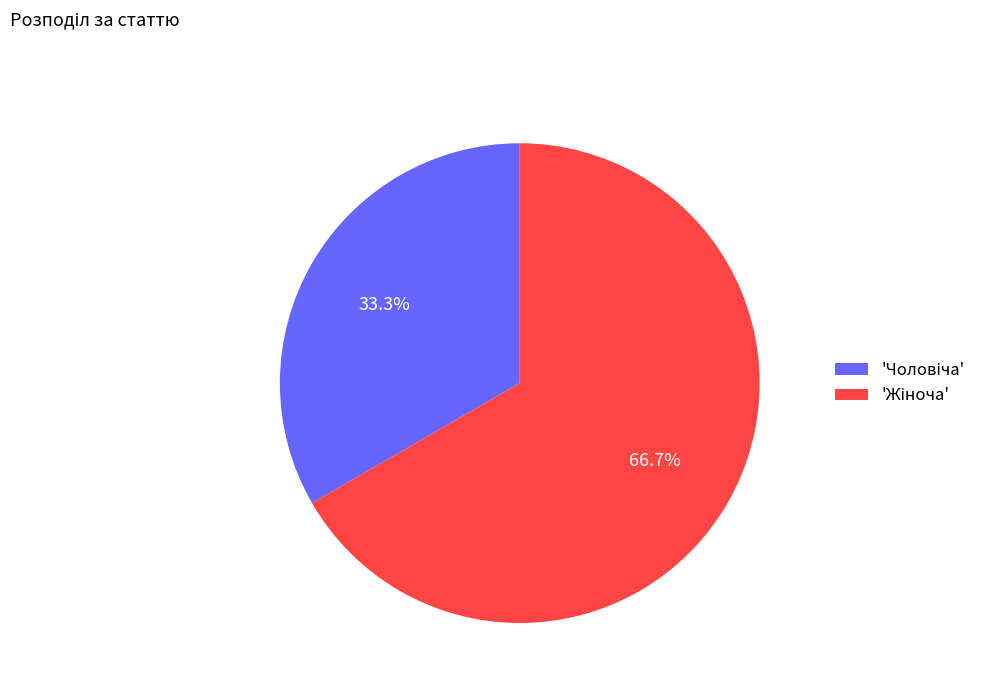

Is there any slice that represents more than half of the pie?

Yes